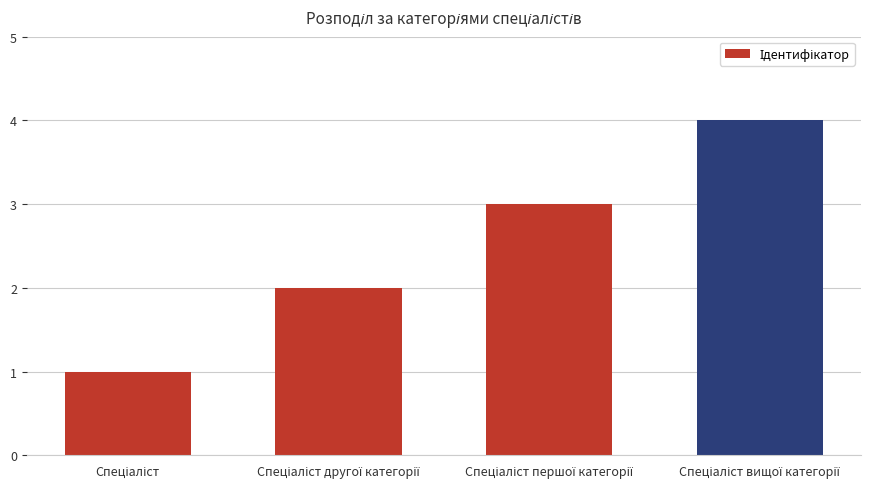

What is the maximum value shown in the chart?

4